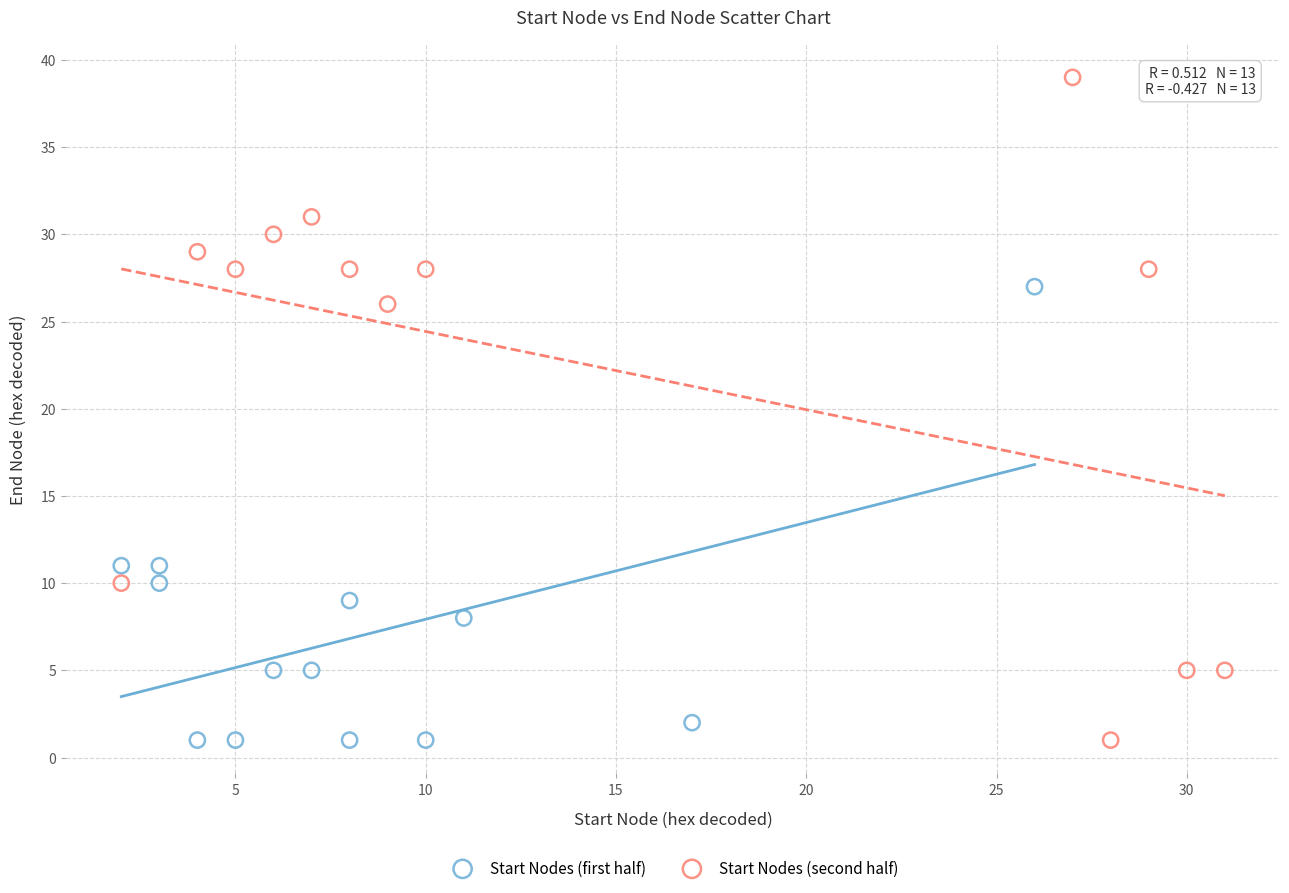

Which series reaches the maximum Y coordinate?

Start Nodes (second half)